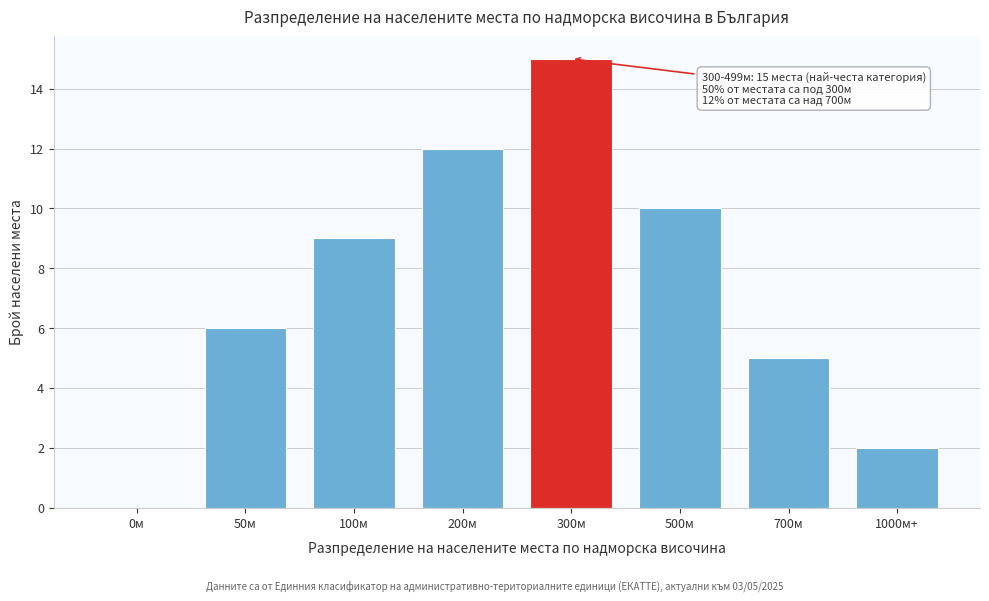

Reading left to right, list all the values displayed in this chart.

0м=0	50м=6	100м=9	200м=12	300м=15	500м=10	700м=5	1000м+=2